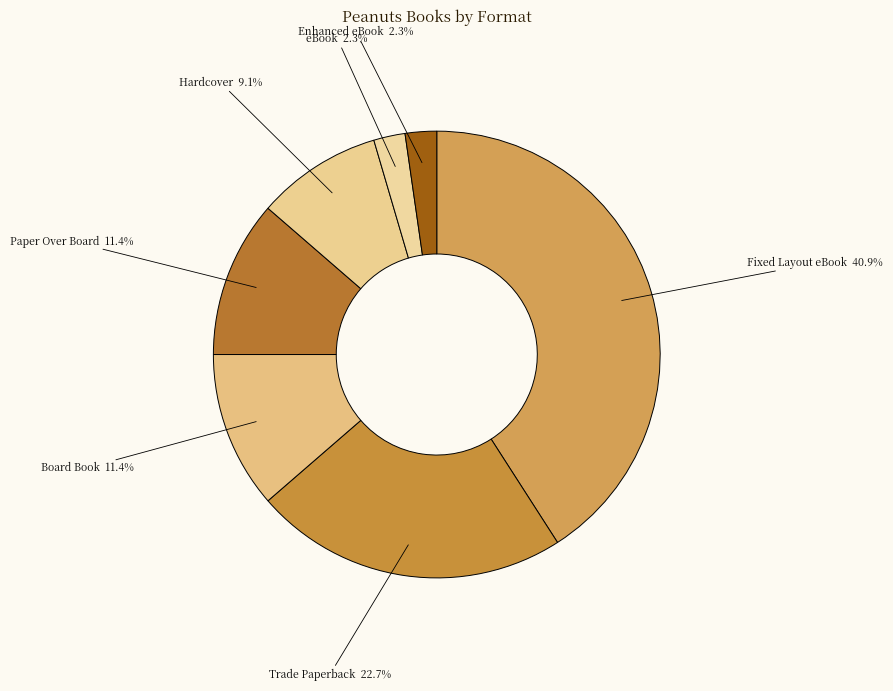

How many slices are in this pie chart?

7